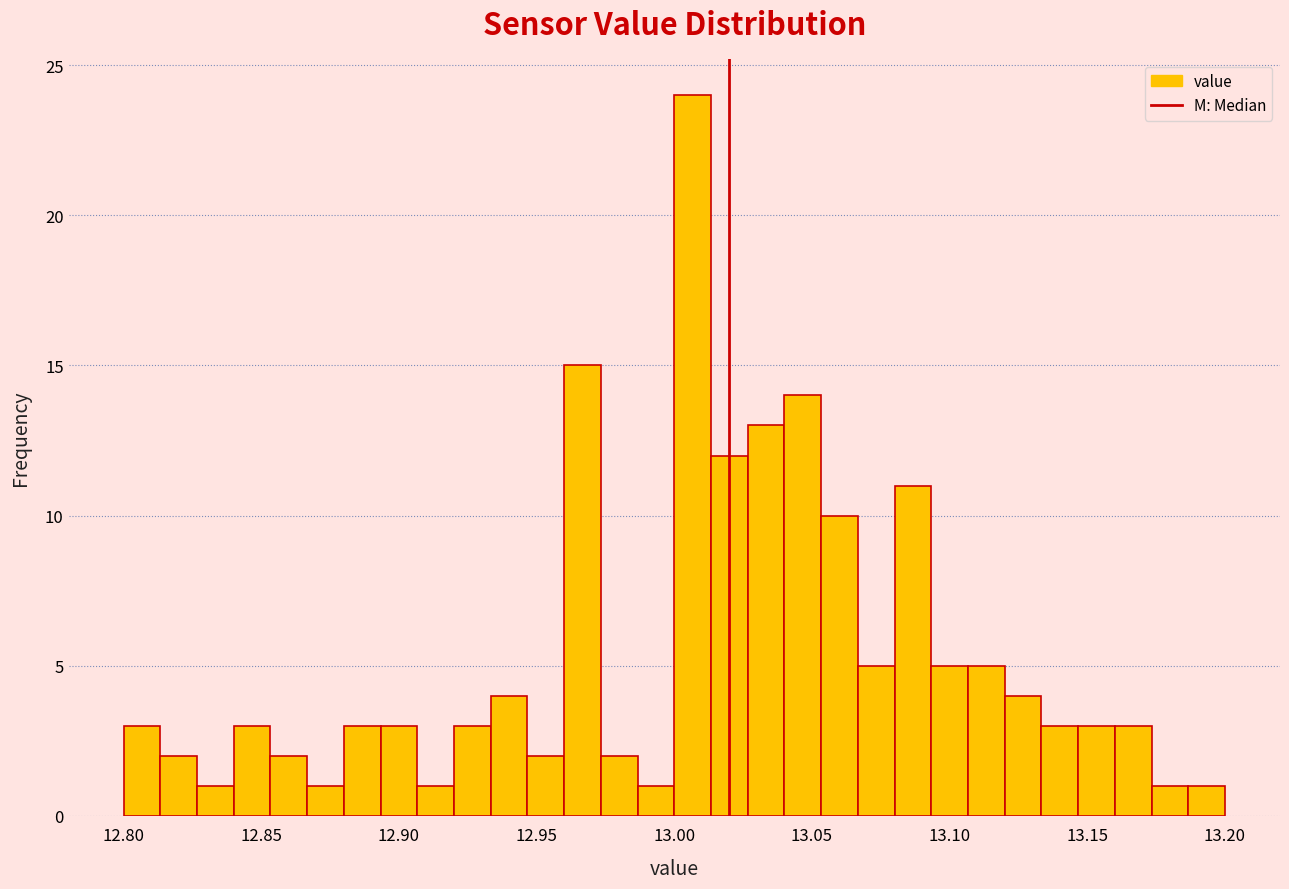

Around what value on the x-axis is the tallest bar? Give the approximate position of its centre, as read against the axis.

13.005